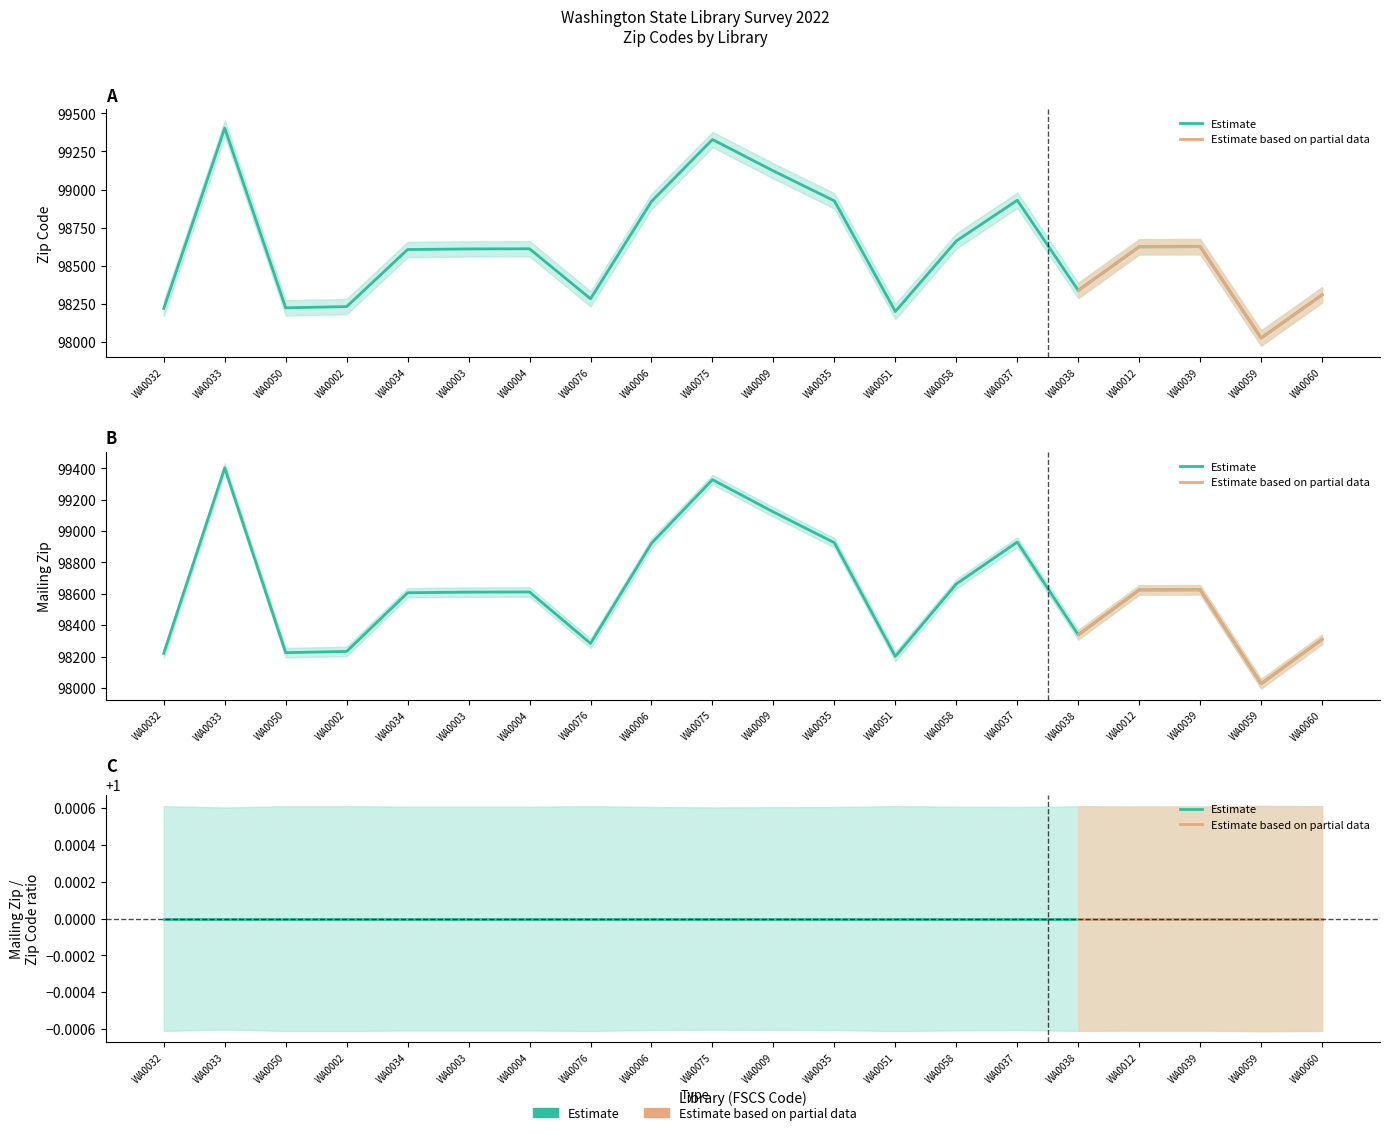

What is the label of the 11th point from the left?

WA0009